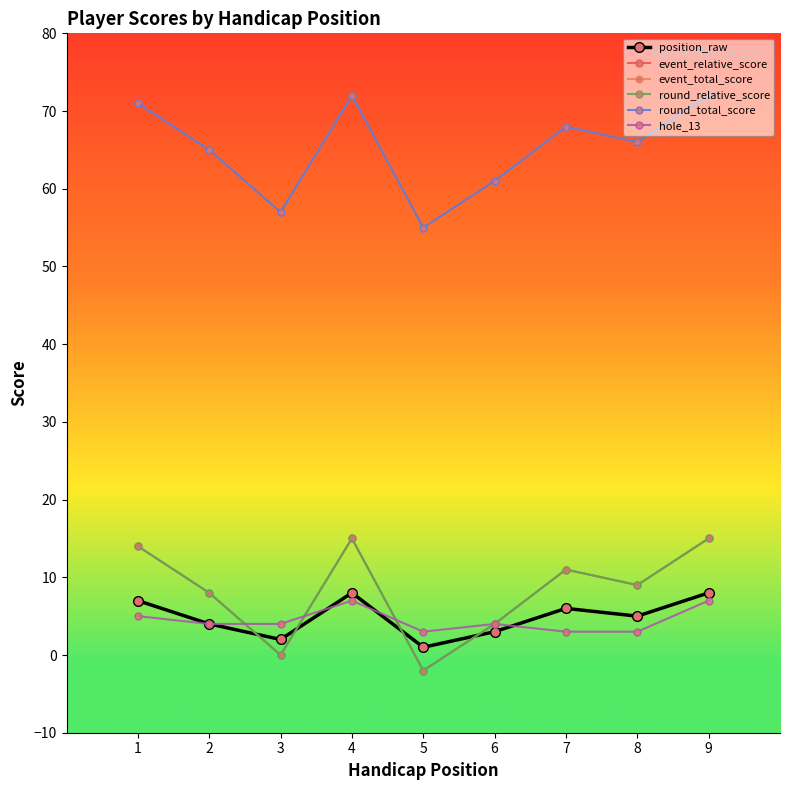

What is the value of the event_relative_score point at the 4th from the left?

15